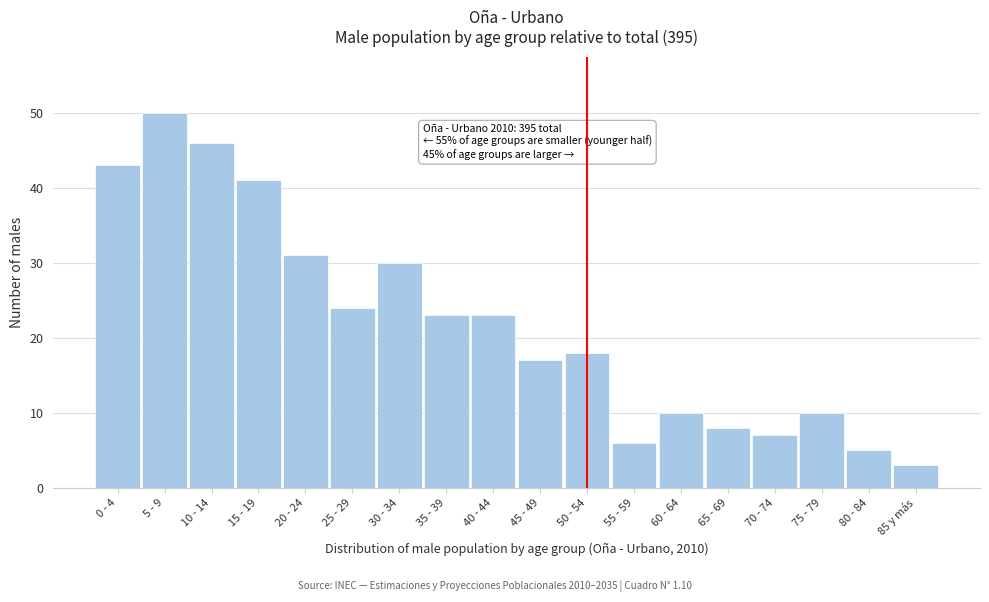

Reading left to right, transcribe all the data shown in this chart.

43	50	46	41	31	24	30	23	23	17	18	6	10	8	7	10	5	3